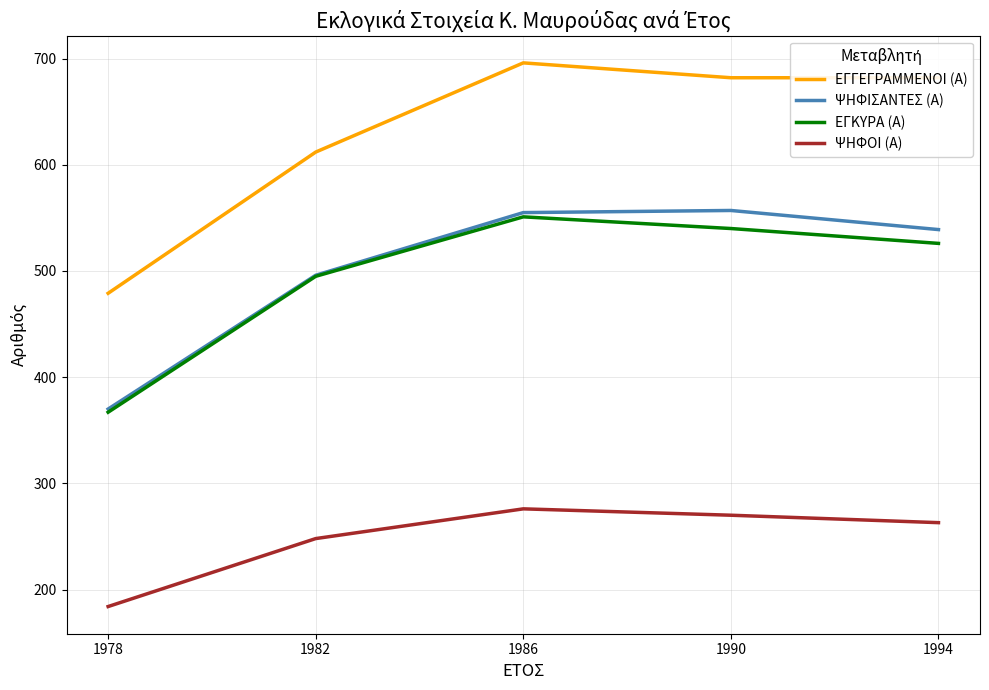

True or false: ΨΗΦΟΙ (Α) and ΕΓΚΥΡΑ (Α) cross at least once.

False